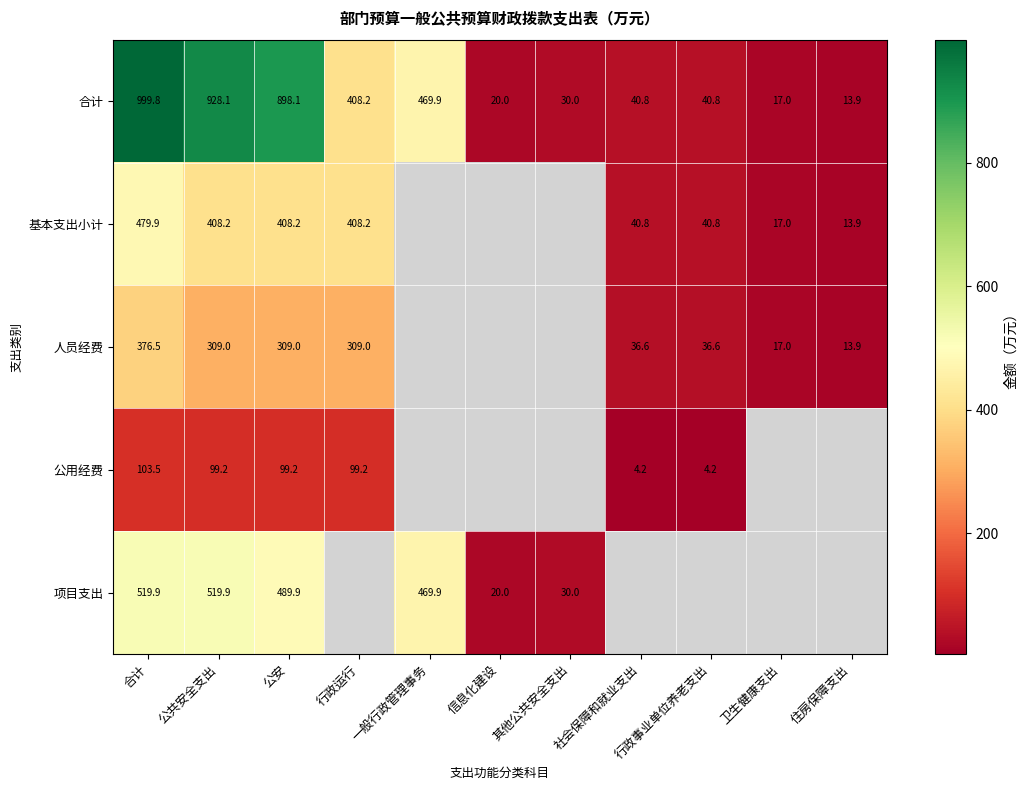

At how many categories does at least one series exceed 161?

5